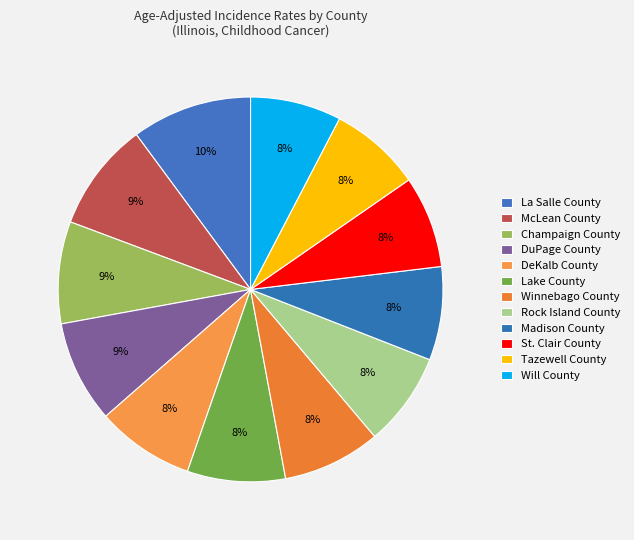

Combined, what portion of the pie is DeKalb County and La Salle County?

18.4%